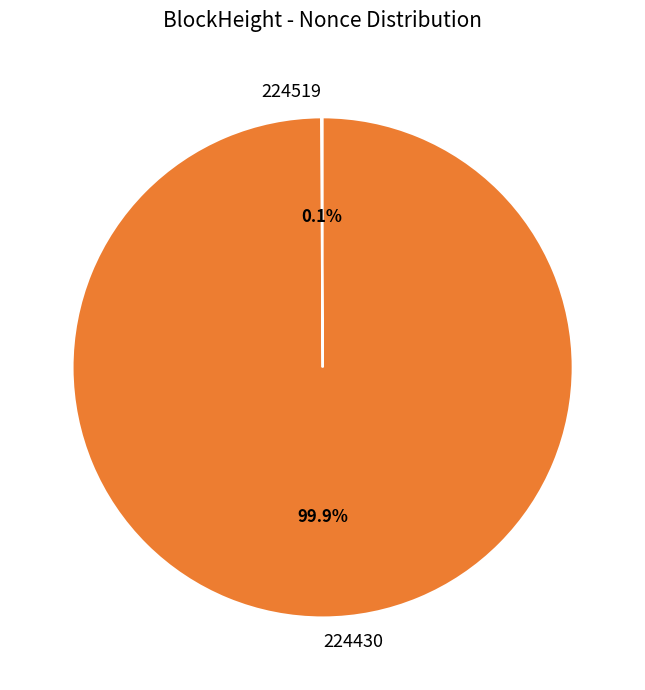

Which slice is the largest?

224430